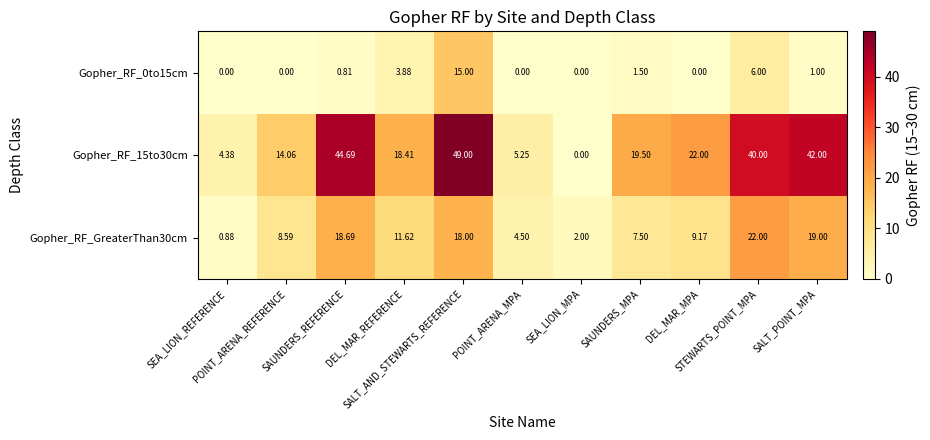

Count the number of categories in the chart.

11